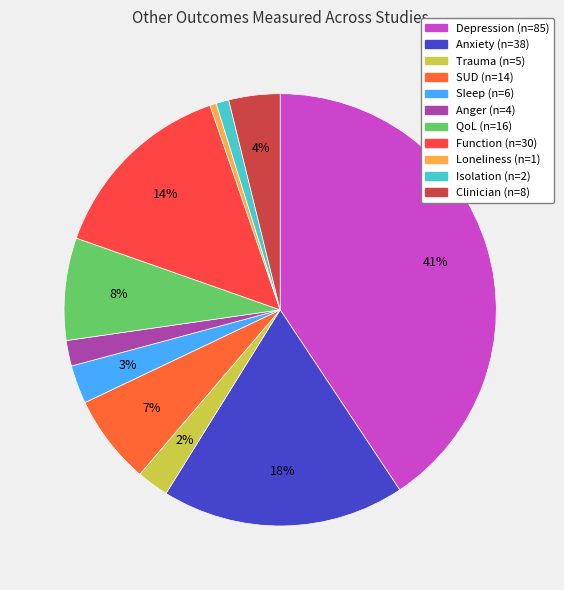

Does any single category account for the majority?

No